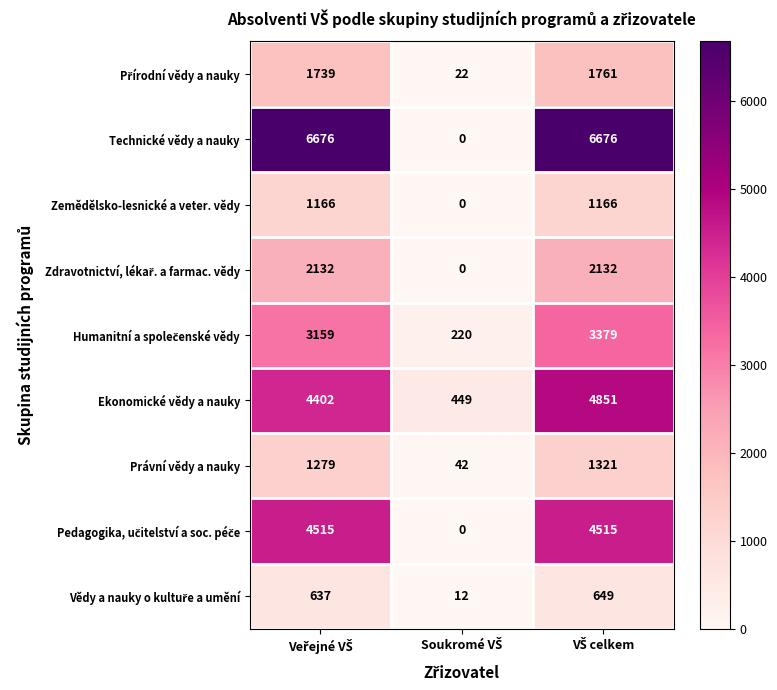

Which series has the largest total across all categories?

Technické vědy a nauky